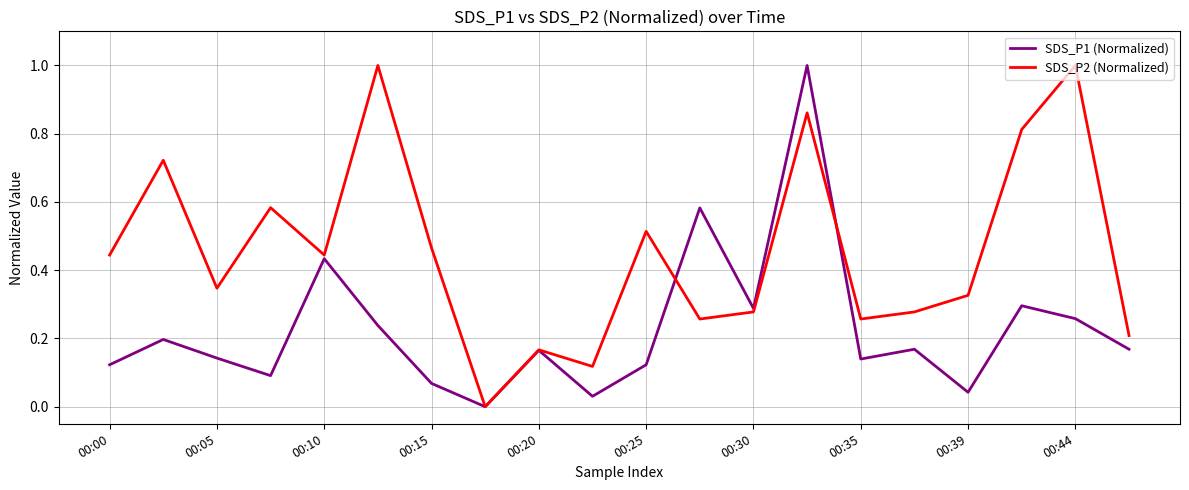

What is the sum of all SDS_P1 (Normalized) values?

4.6